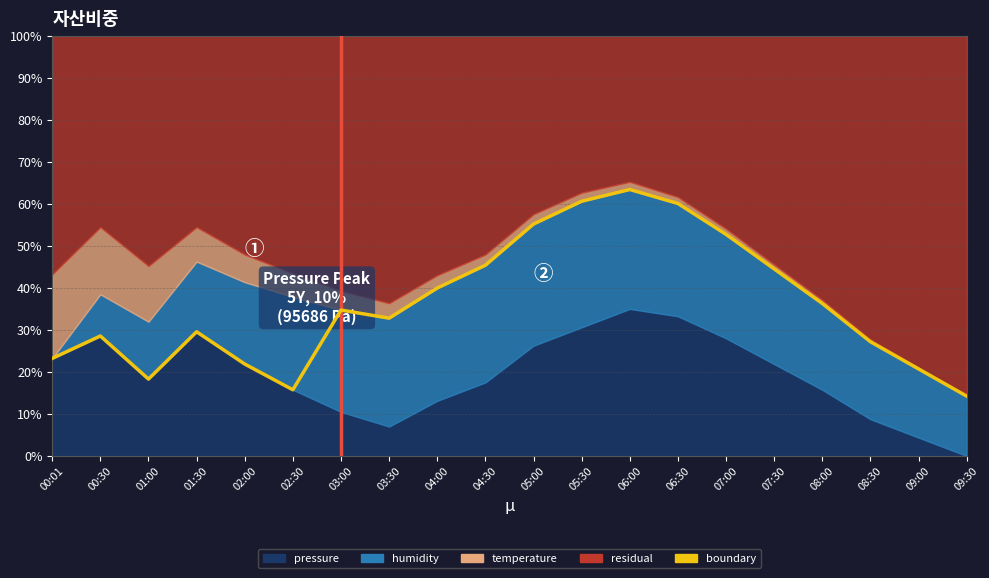

Between 09:00 and 01:00, which is larger?

09:00